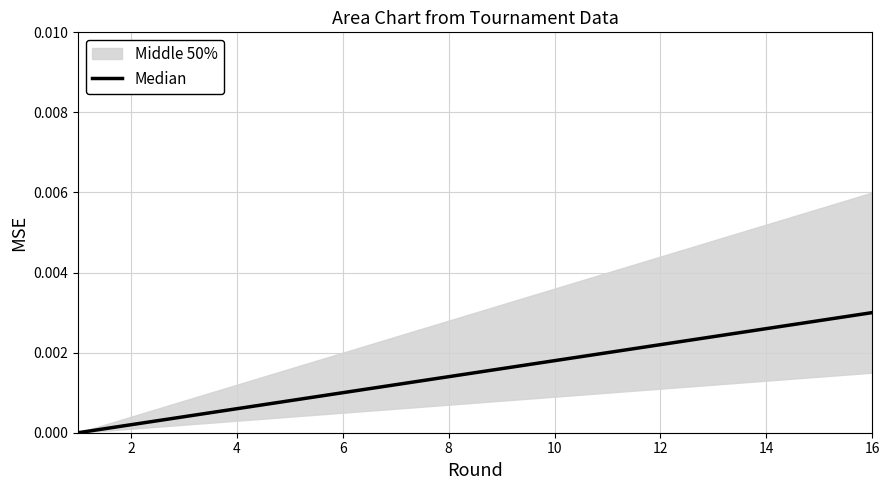

The value at 16 is 0.0. True or false?

False